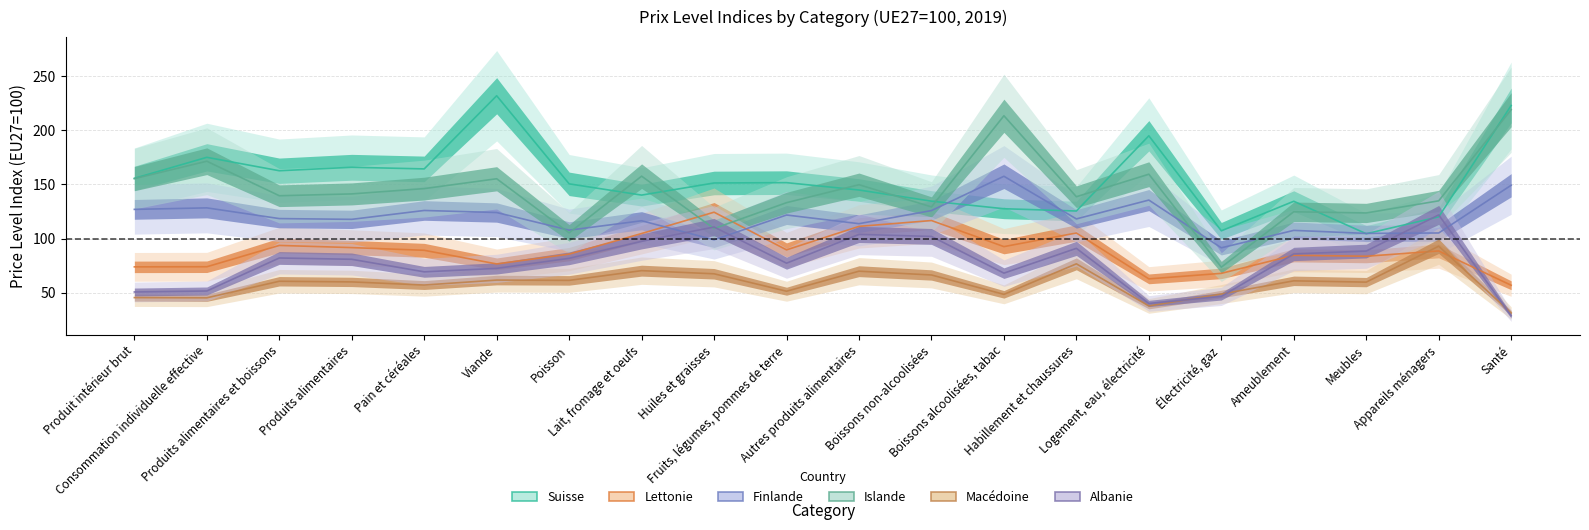

At which label does Islande reach its minimum?

Électricité, gaz